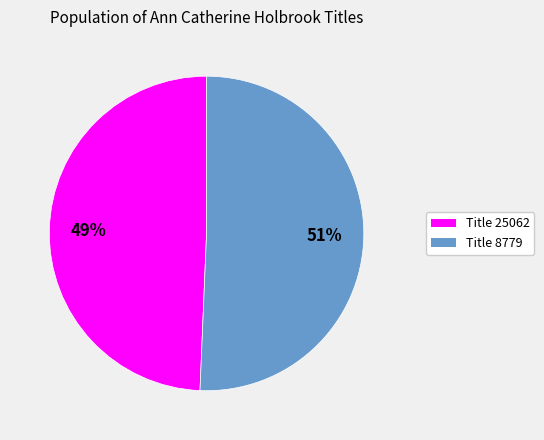

Is there a majority slice in this chart?

Yes